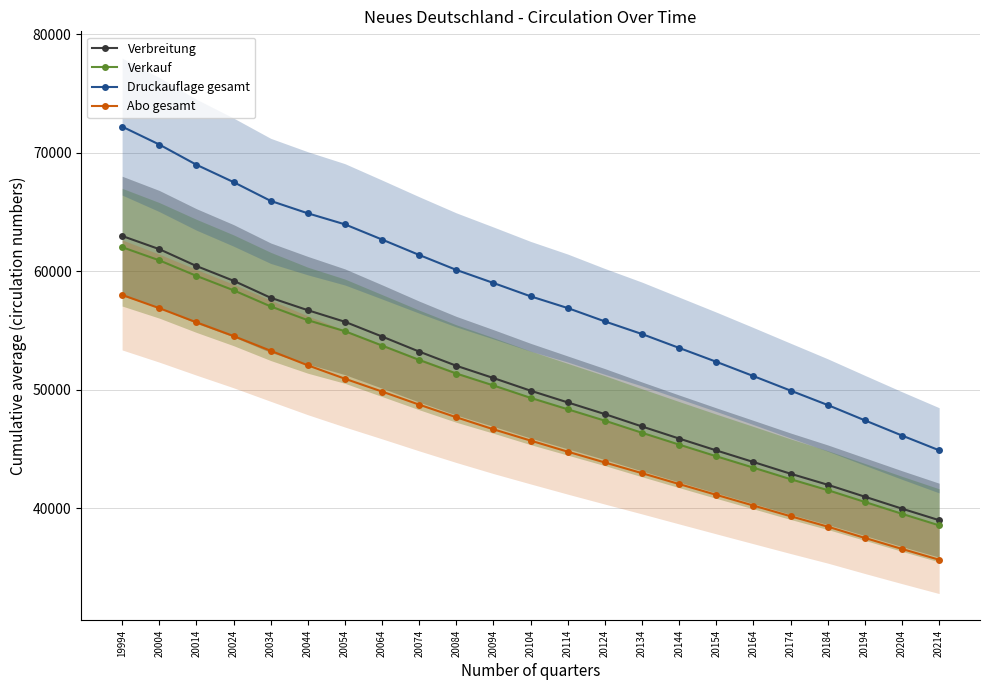

Rank the series by their maximum value, from highest to lowest.

Druckauflage gesamt, Verbreitung, Verkauf, Abo gesamt